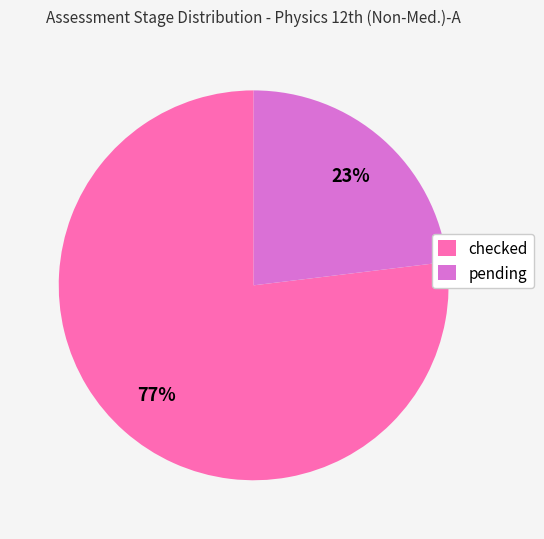

To the nearest percent, what is the difference between the pending and checked slice percentages?

54%